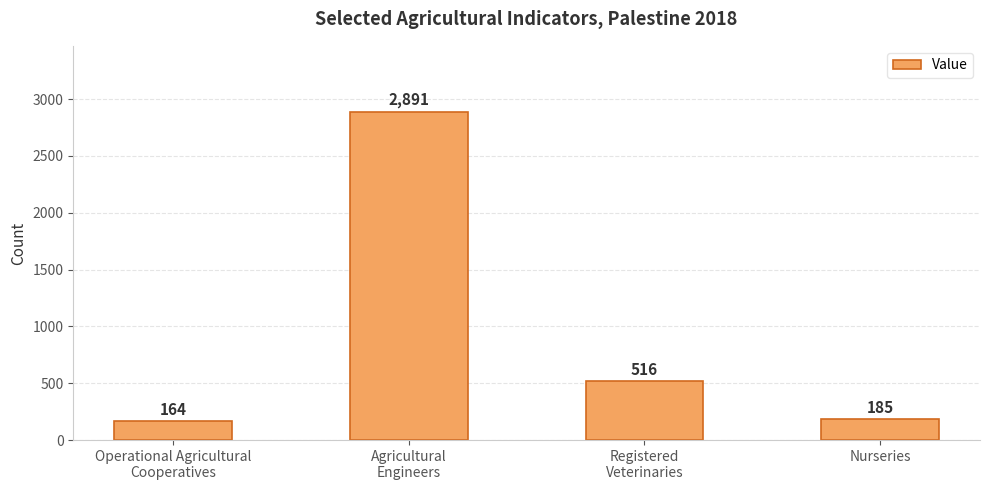

What is the average value?

939